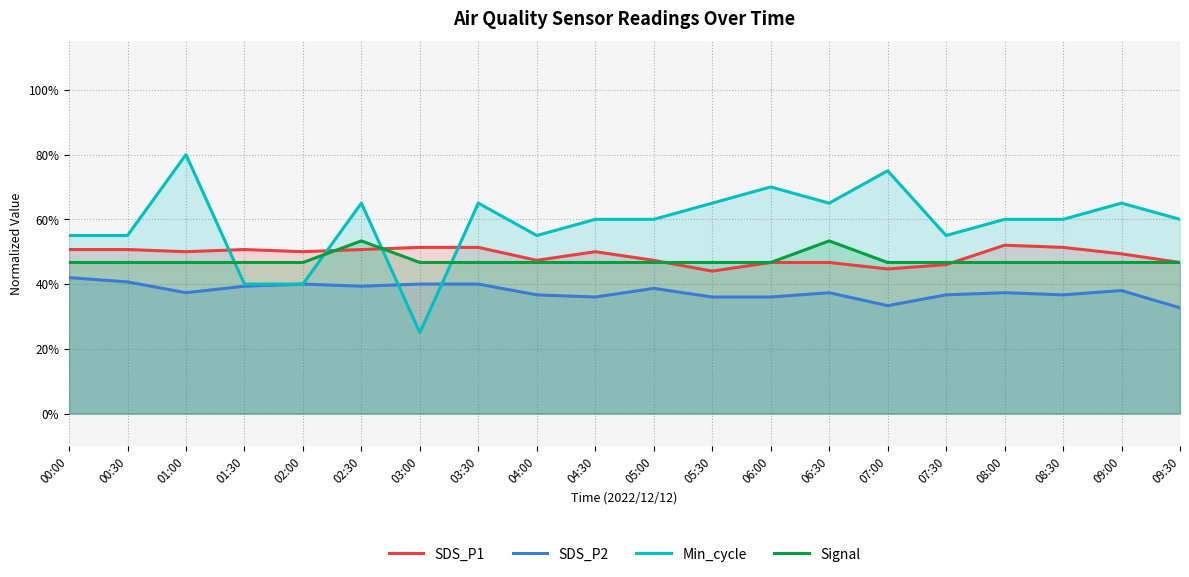

What is the difference between the second highest and second lowest values in the Min_cycle series?

35.0